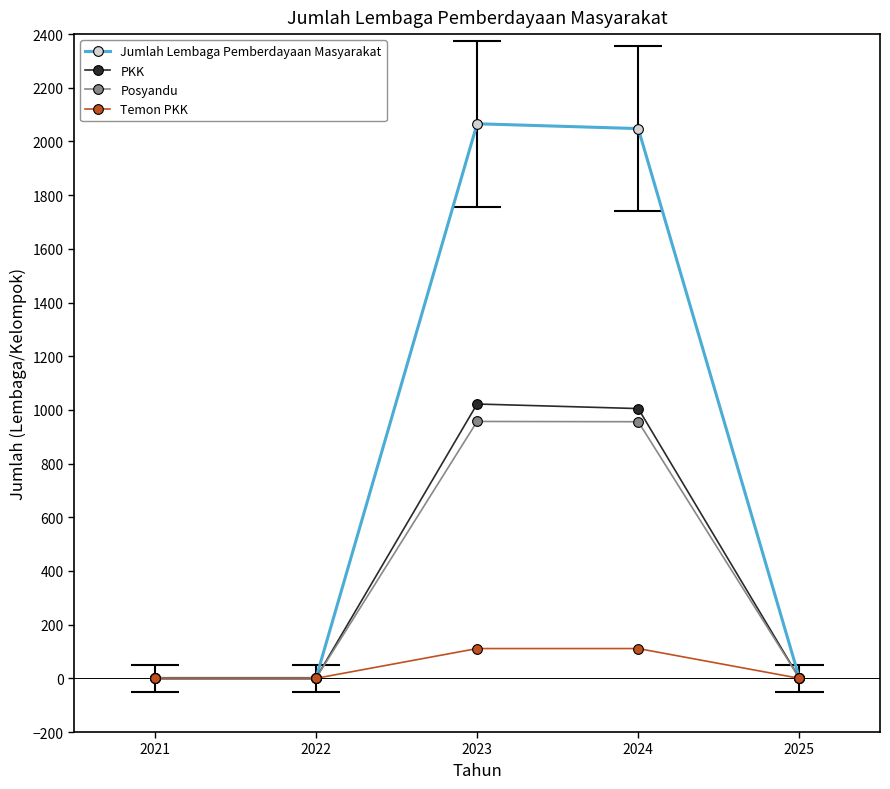

What is the difference between the maximum and minimum values in the PKK series?

1022